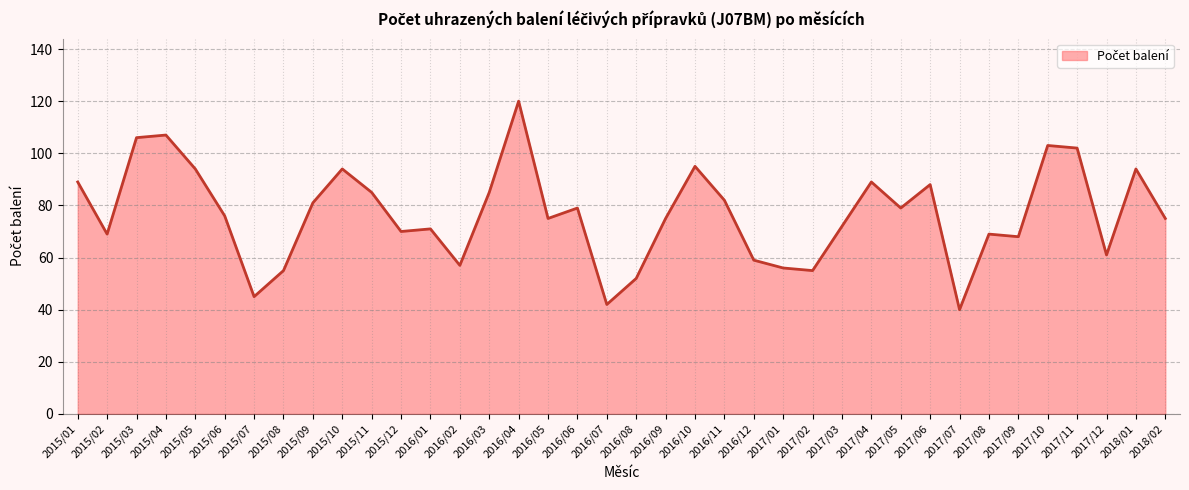

Which has a higher value, 2015/11 or 2016/07?

2015/11